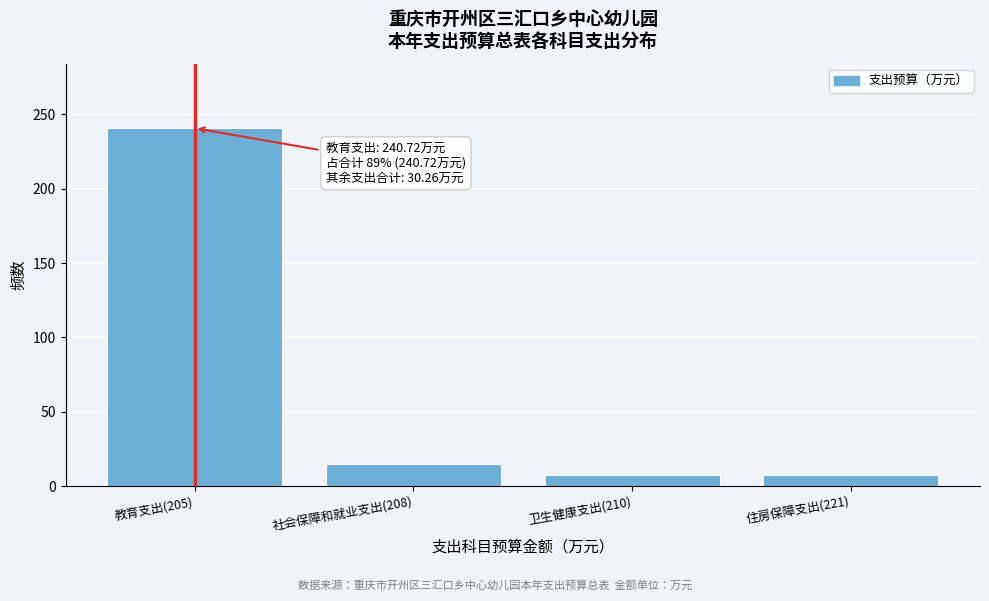

Which has a higher value, 卫生健康支出(210) or 社会保障和就业支出(208)?

社会保障和就业支出(208)